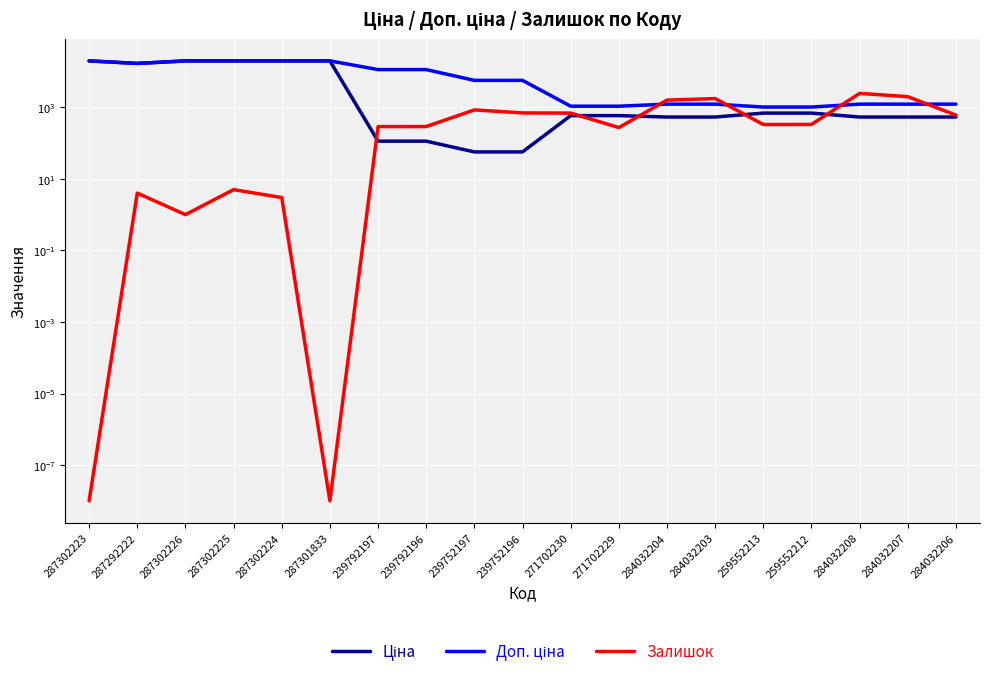

Where does the Доп. ціна series first go above 5667?

287302223